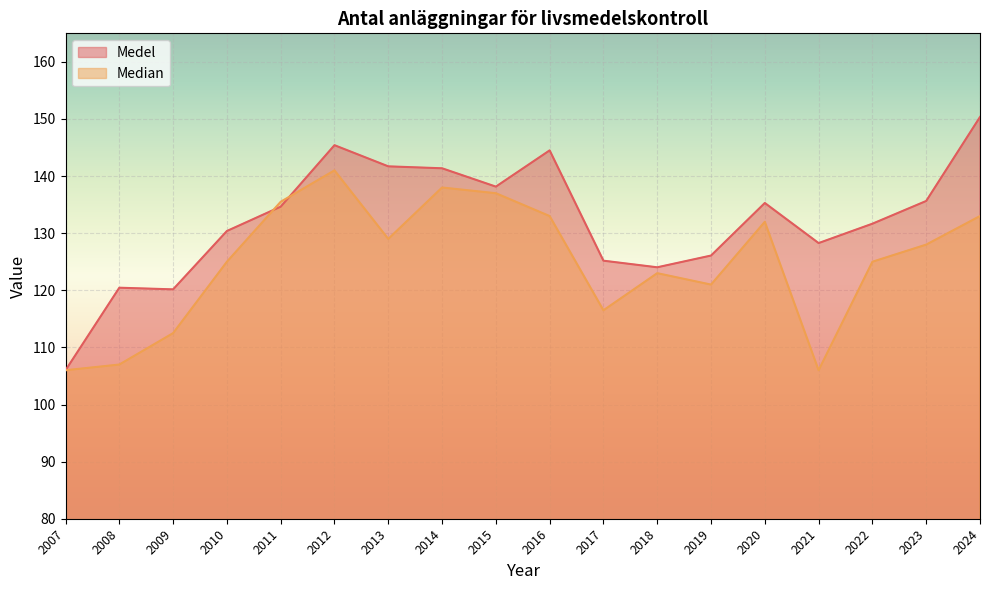

How many data points in Medel are above 134?

9